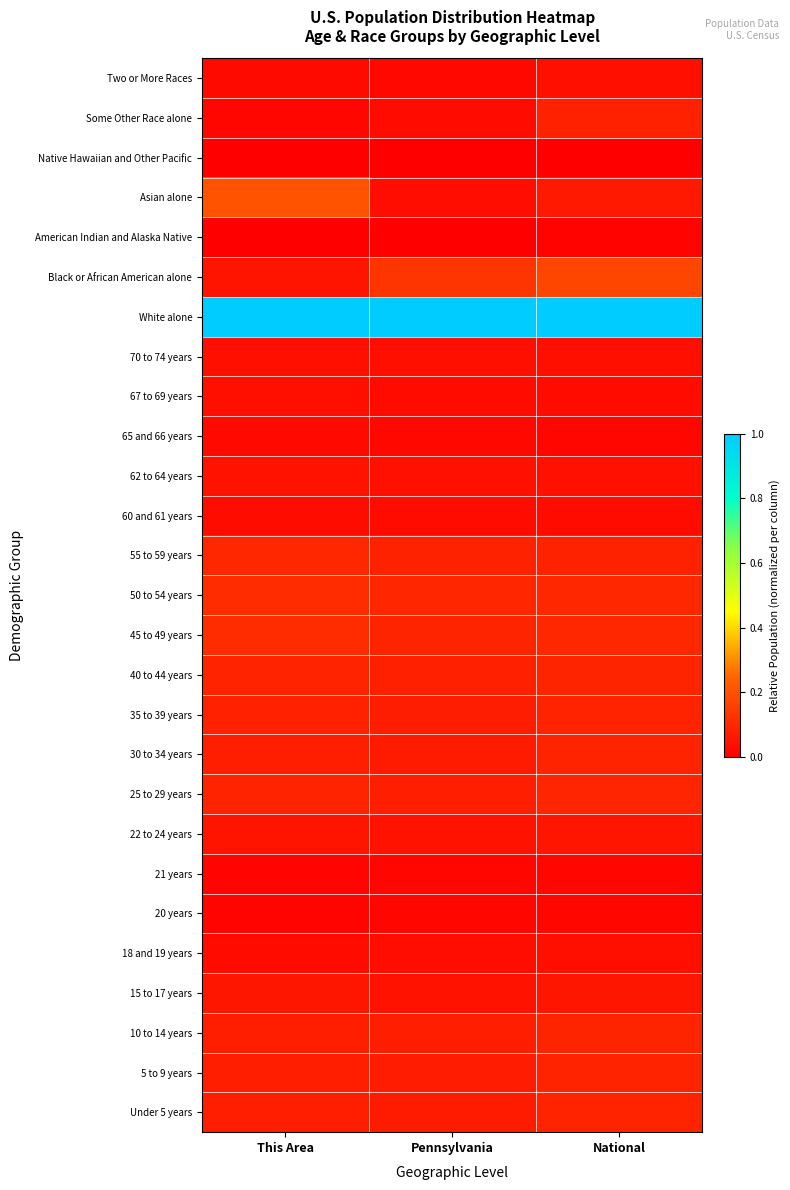

At which category is the sum across all series the highest?

National